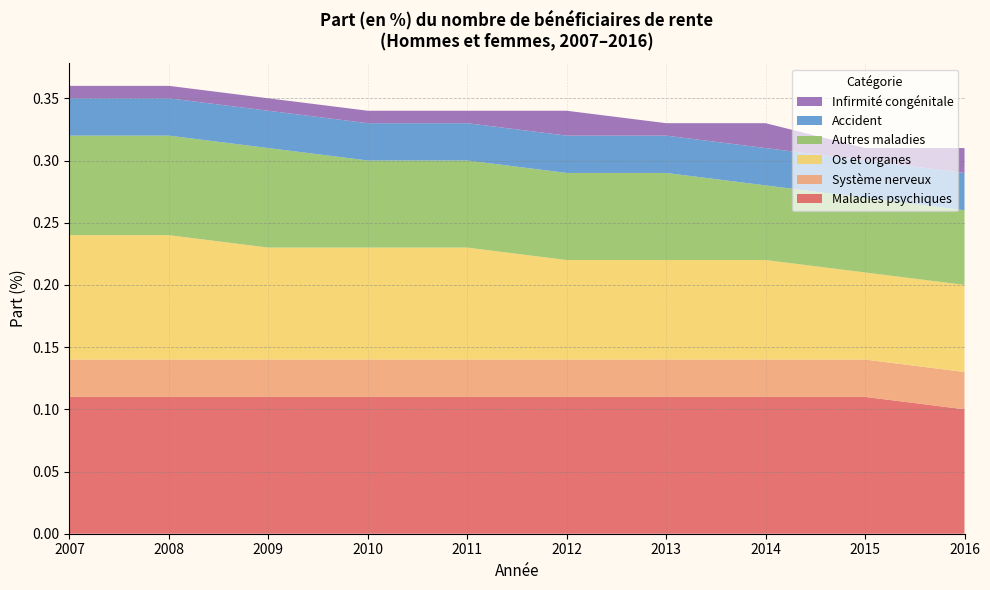

Reading left to right, list all the values displayed in this chart.

Maladies psychiques: 0.1	0.1	0.1	0.1	0.1	0.1	0.1	0.1	0.1	0.1
Système nerveux: 0.0	0.0	0.0	0.0	0.0	0.0	0.0	0.0	0.0	0.0
Os et organes: 0.1	0.1	0.1	0.1	0.1	0.1	0.1	0.1	0.1	0.1
Autres maladies: 0.1	0.1	0.1	0.1	0.1	0.1	0.1	0.1	0.1	0.1
Accident: 0.0	0.0	0.0	0.0	0.0	0.0	0.0	0.0	0.0	0.0
Infirmité congénitale: 0.0	0.0	0.0	0.0	0.0	0.0	0.0	0.0	0.0	0.0